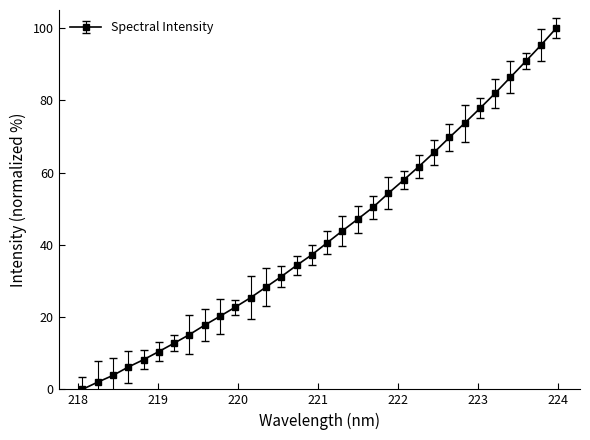

What is the value of the 31st point from the left?

95.3